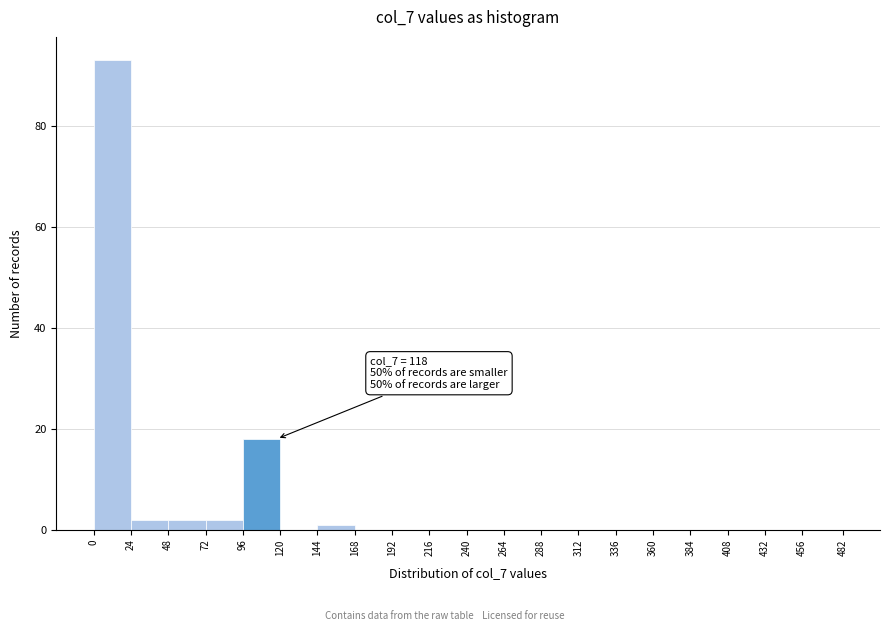

Which range on the x-axis has the tallest bar?

0 to 24